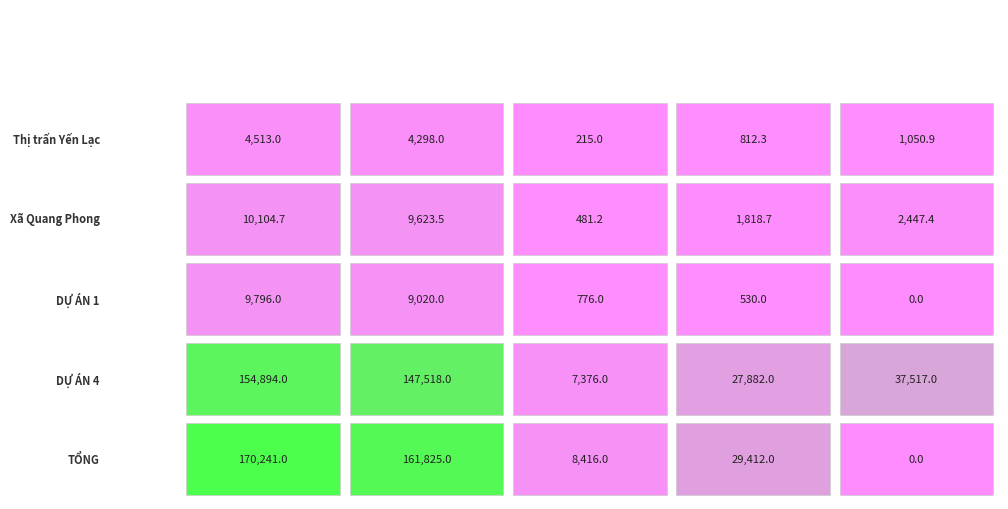

At 2, list the series in order from largest to smallest.

TỔNG, DỰ ÁN 4, DỰ ÁN 1, Xã Quang Phong, Thị trấn Yến Lạc